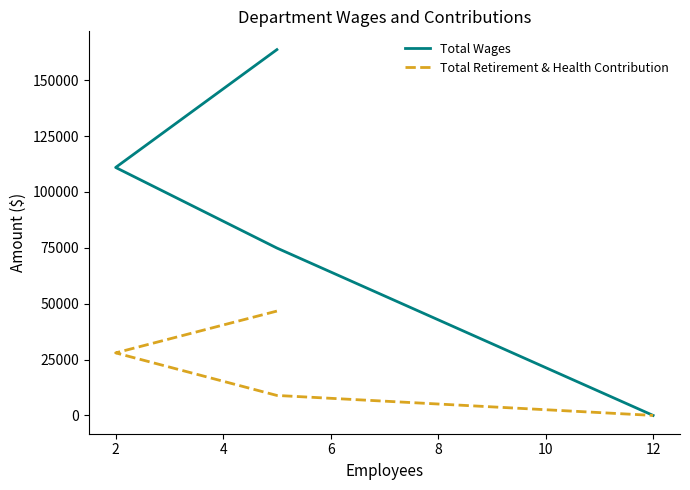

How many lines are shown in the chart?

2